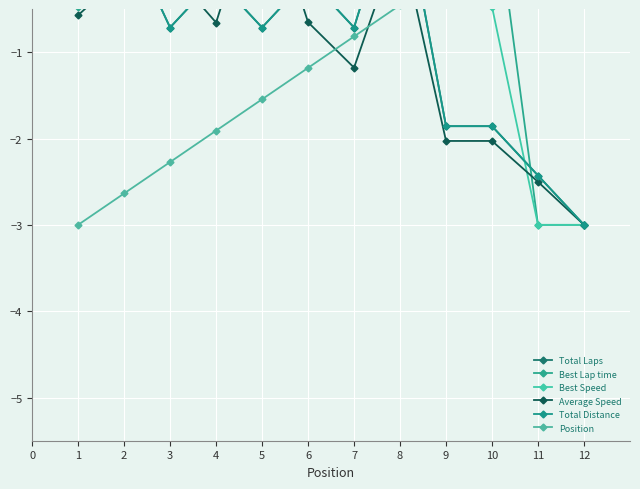

Which series has the widest spread of values?

Total Laps